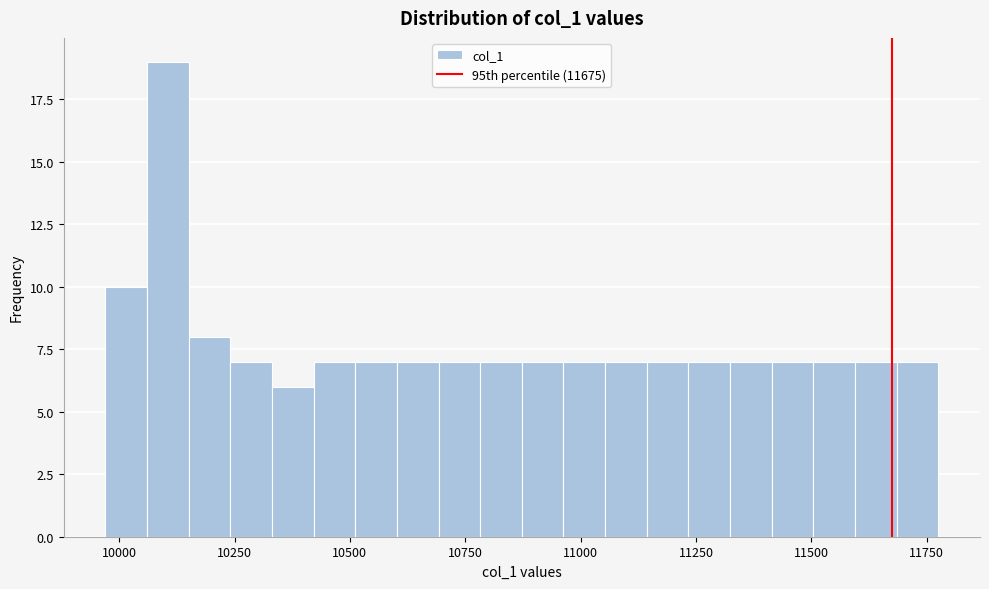

Read against the x-axis, roughly where is the centre of the tallest bar?

10100